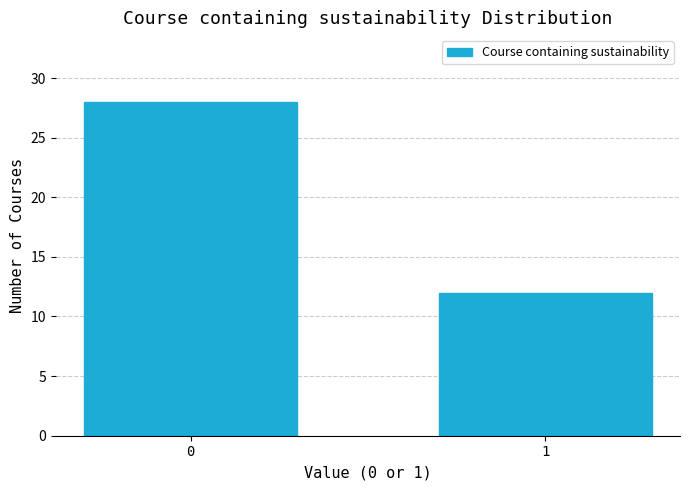

Reading left to right, transcribe all the data shown in this chart.

0=28	1=12